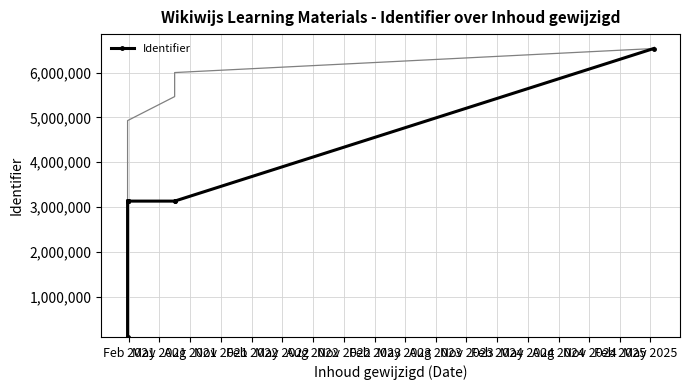

Which has a higher value, Nov 2022 or Nov 2023?

Nov 2023